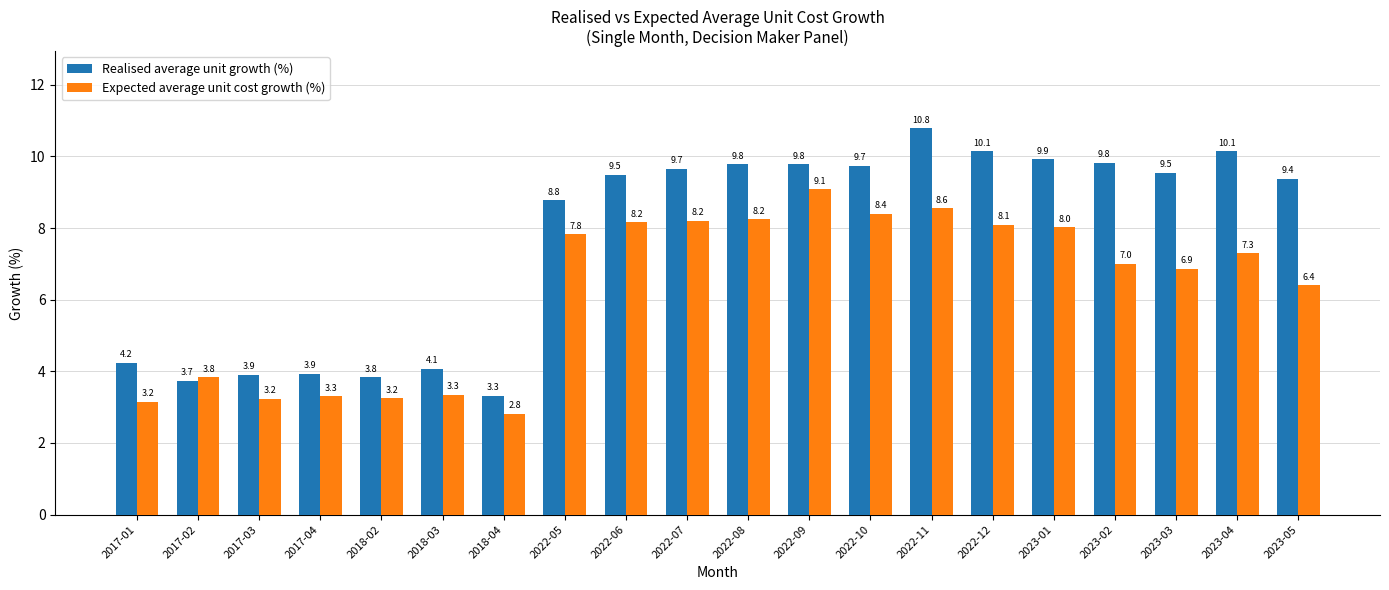

Reading right to left, list all the values displayed in this chart.

Realised average unit growth (%): 9.4	10.1	9.5	9.8	9.9	10.1	10.8	9.7	9.8	9.8	9.7	9.5	8.8	3.3	4.1	3.8	3.9	3.9	3.7	4.2
Expected average unit cost growth (%): 6.4	7.3	6.9	7.0	8.0	8.1	8.6	8.4	9.1	8.2	8.2	8.2	7.8	2.8	3.3	3.2	3.3	3.2	3.8	3.2